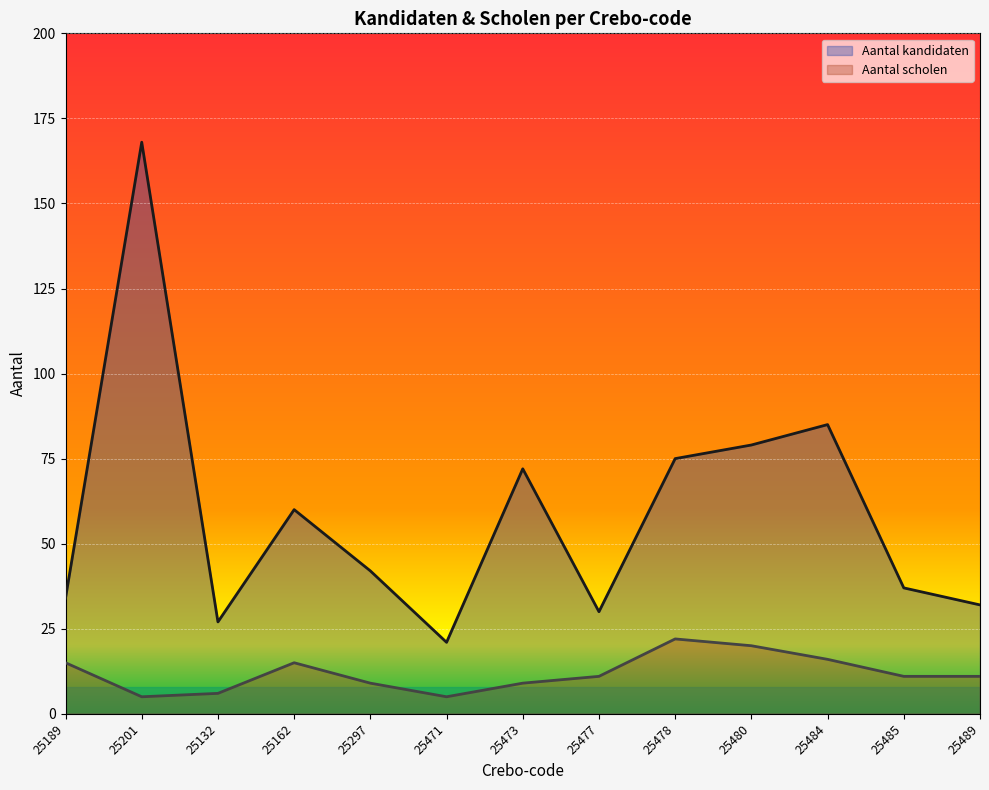

List the series in order of their overall mean, highest first.

Aantal kandidaten, Aantal scholen